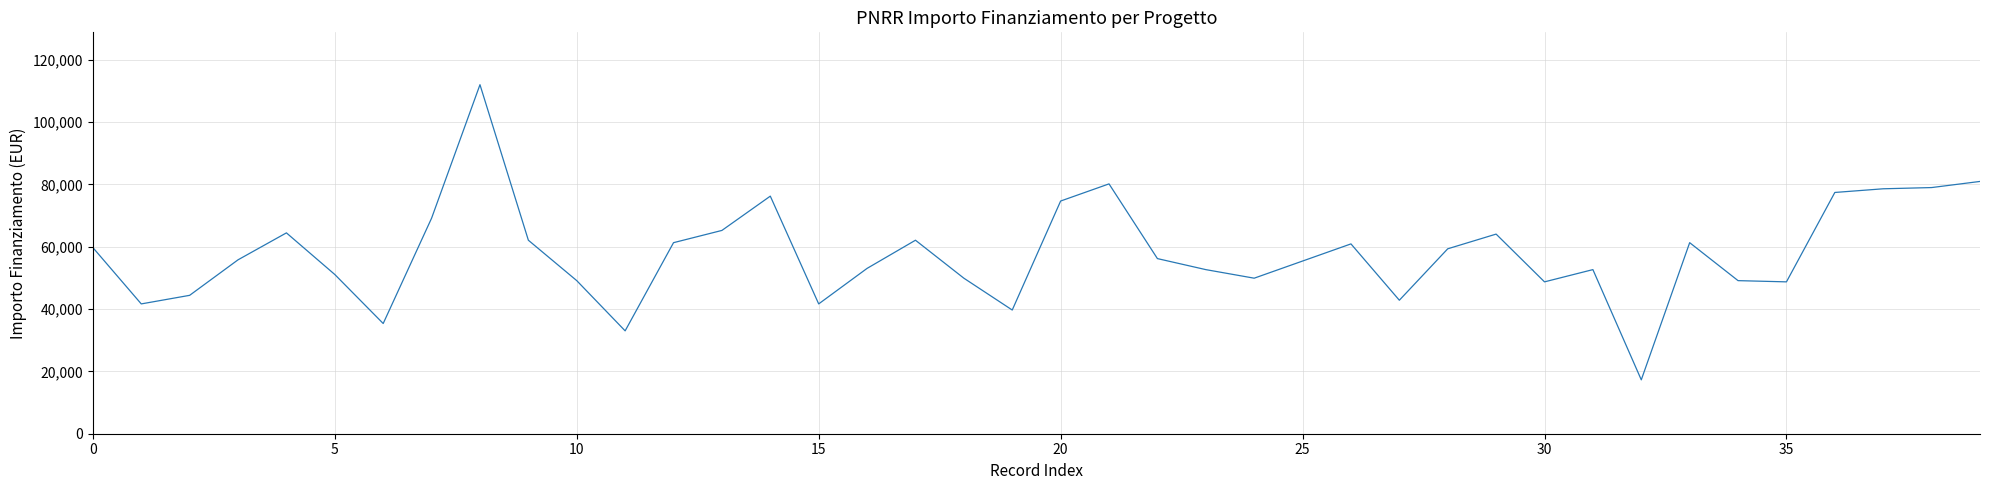

Is this an area chart (filled region under the line)?

No